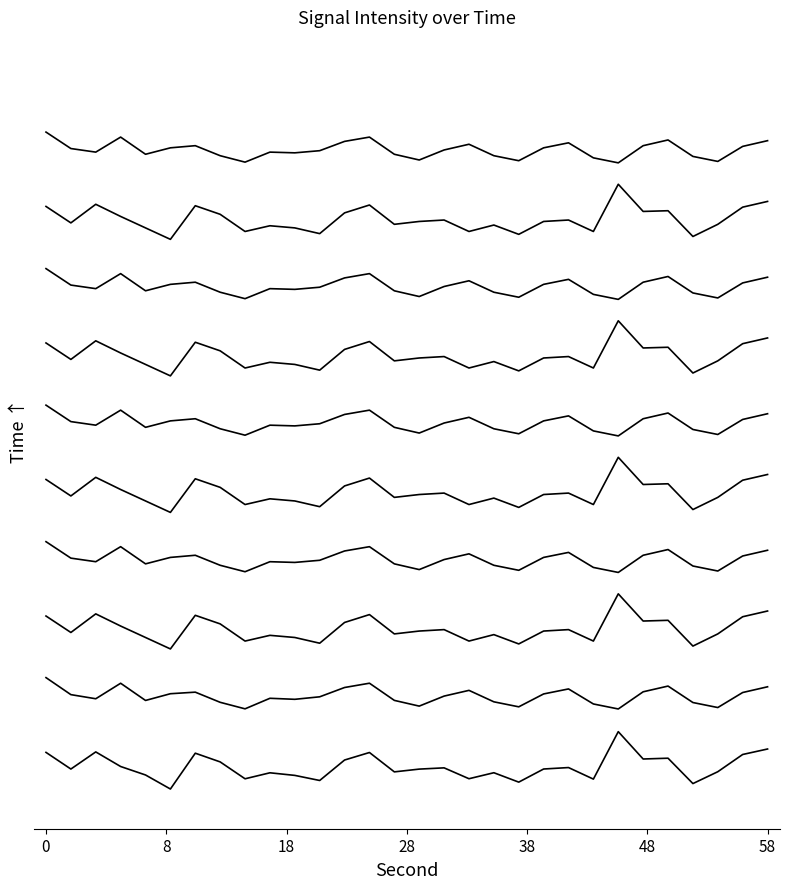

What is the lowest value of the minute 4 series?

12.2